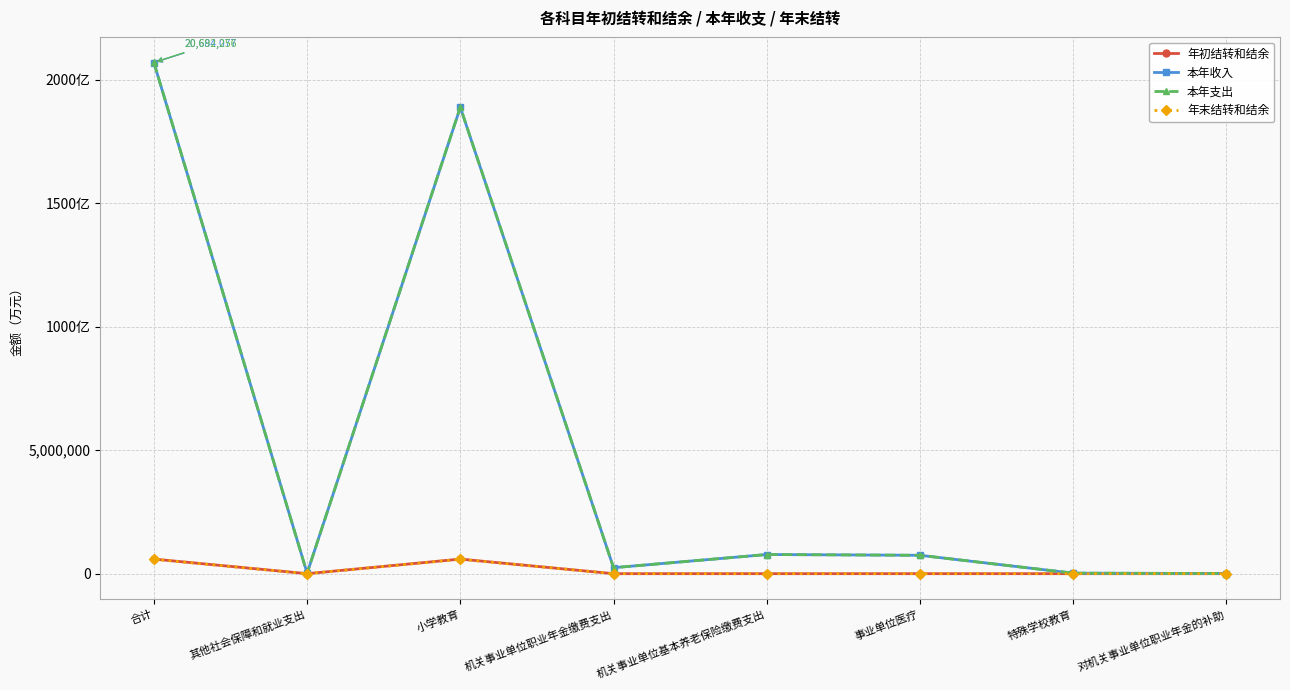

What position from the left is 机关事业单位基本养老保险缴费支出?

5